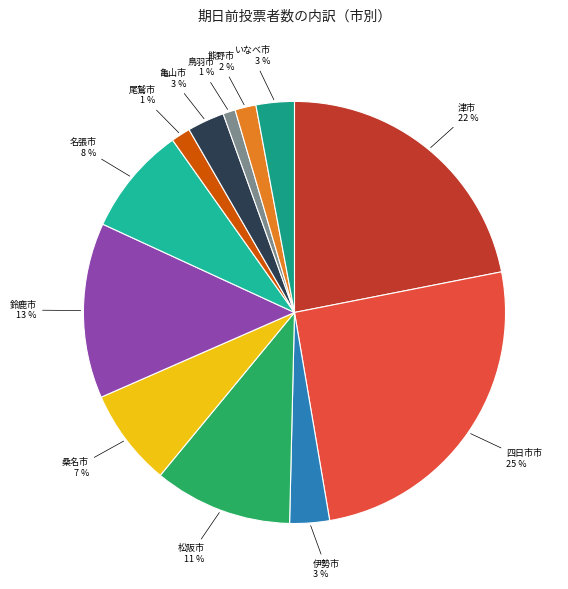

To the nearest percent, what portion does いなべ市 represent?

3%